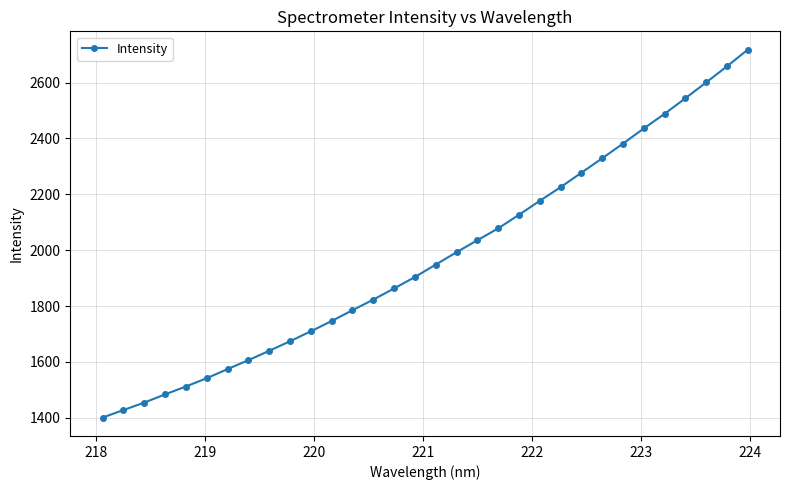

What is the value of the 6th point from the left?

1541.9